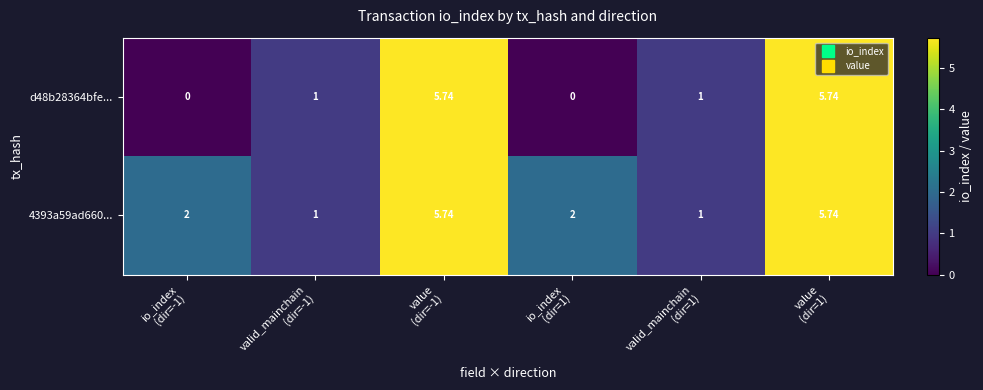

How many series are shown in this chart?

2